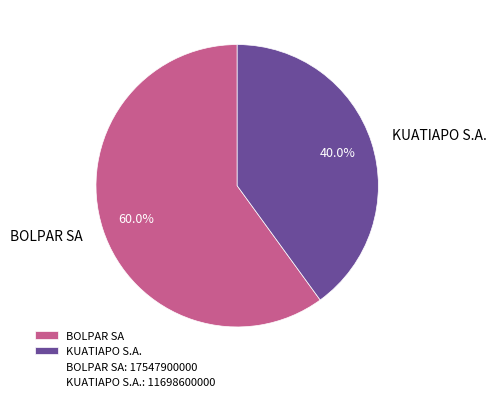

To the nearest percent, what is the average slice percentage?

50%